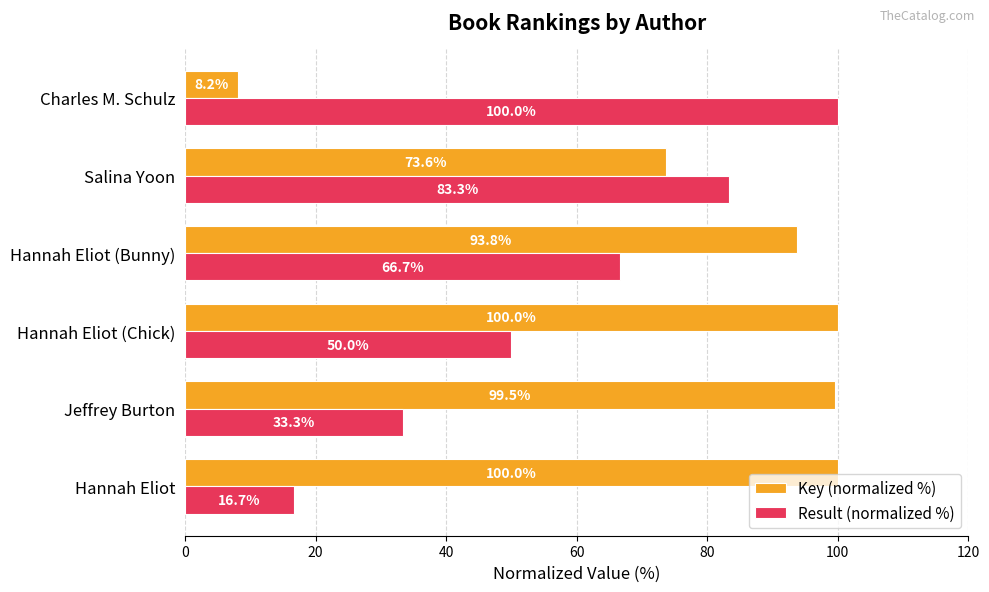

Which series has the widest spread of values?

Key (normalized %)